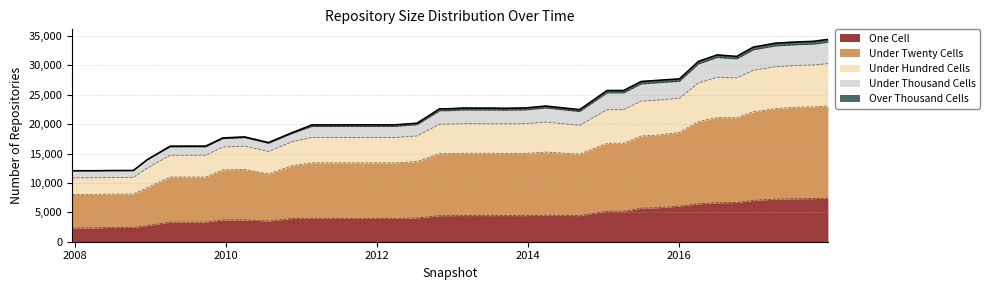

True or false: under_twenty_cells and one_cell cross at least once.

False